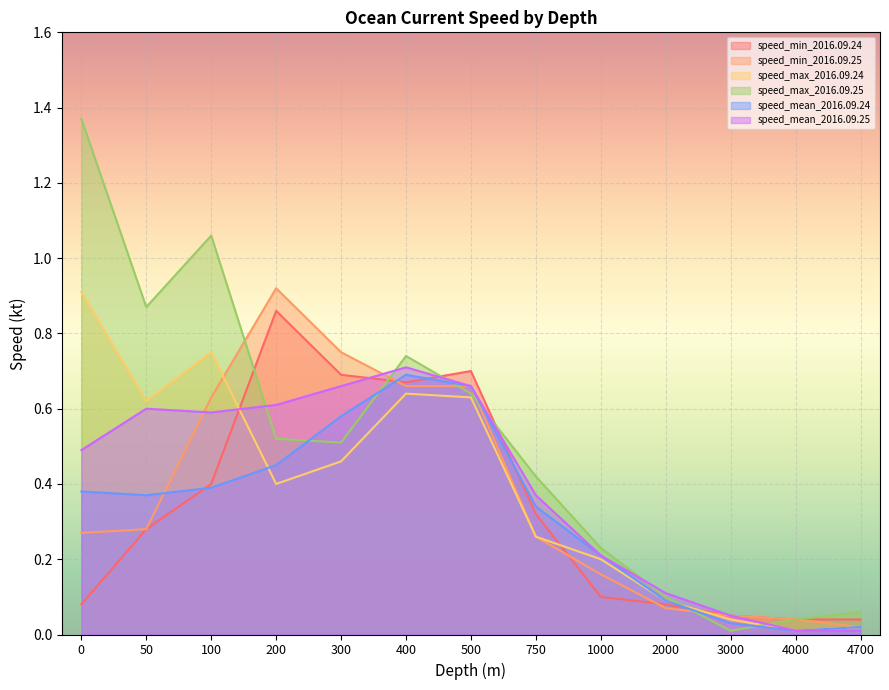

Is the value of speed_mean_2016.09.25 at 400 greater than the value of speed_mean_2016.09.24 at 2000?

Yes